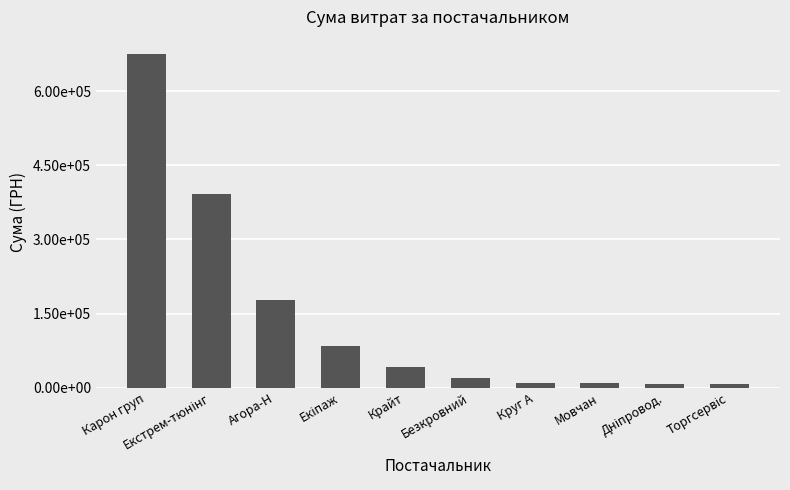

What is the difference between the maximum and minimum values?

668245.8